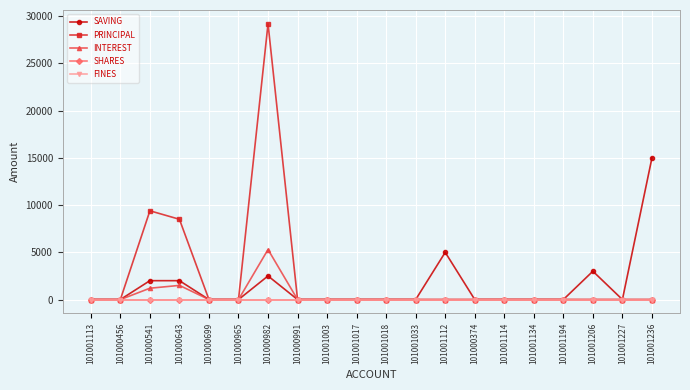

List the labels in order of SHARES value, smallest first.

101001113, 101000456, 101000541, 101000643, 101000699, 101000965, 101000982, 101000991, 101001003, 101001017, 101001018, 101001033, 101001112, 101000374, 101001114, 101001134, 101001194, 101001206, 101001227, 101001236